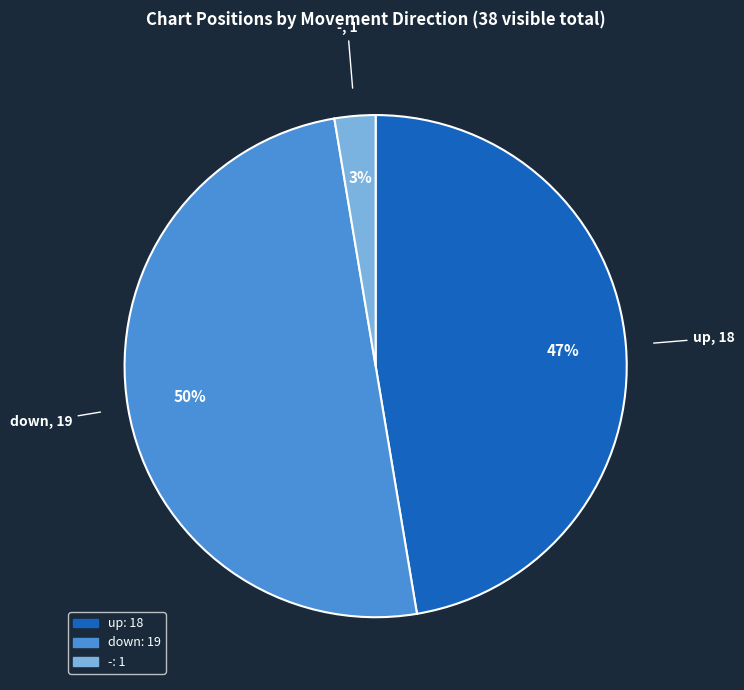

Which has a higher value, down or -?

down